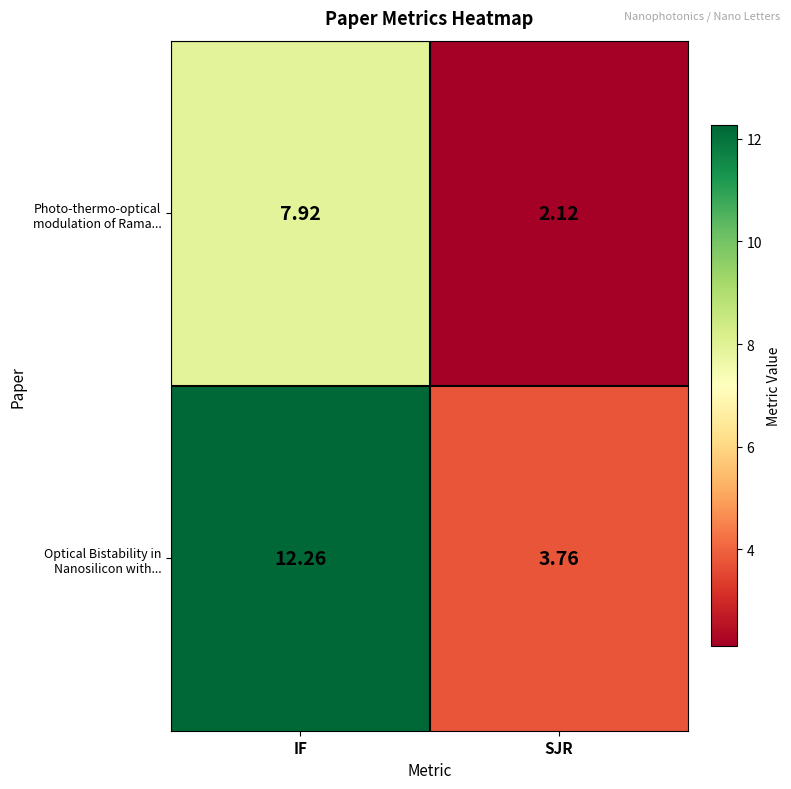

Count the number of categories in the chart.

2